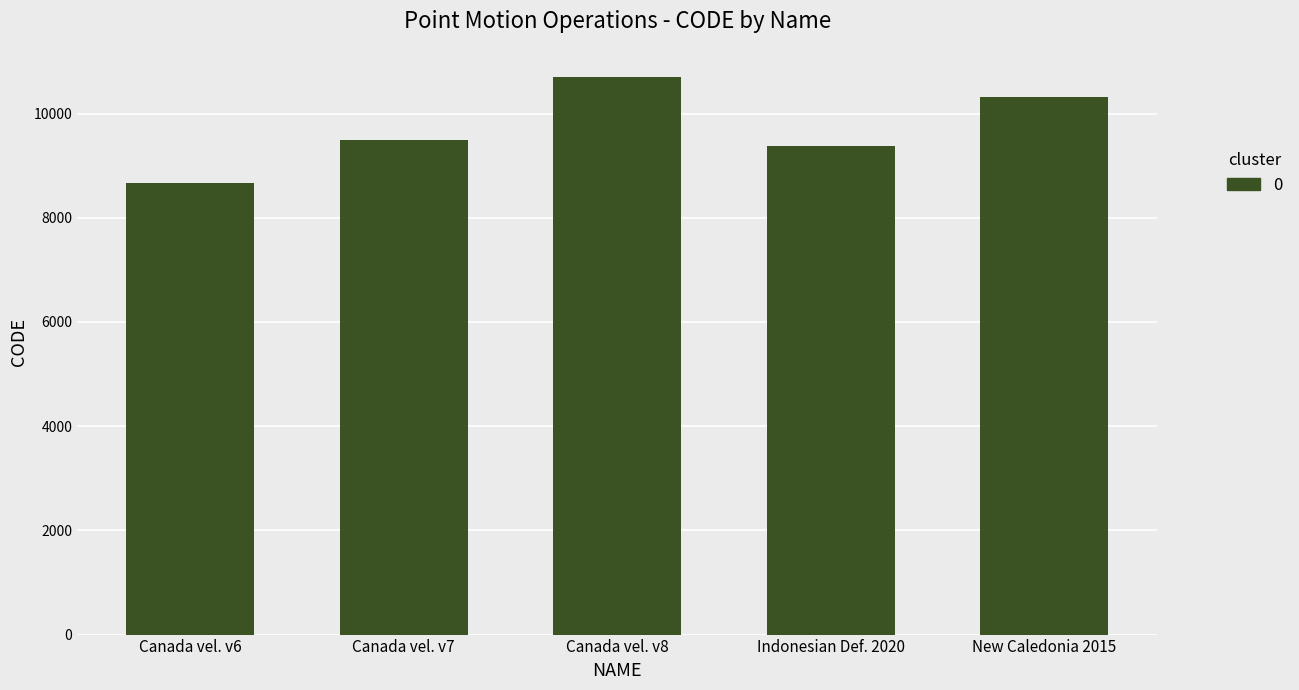

Read the value at Indonesian Def. 2020, to the nearest 100.

9400